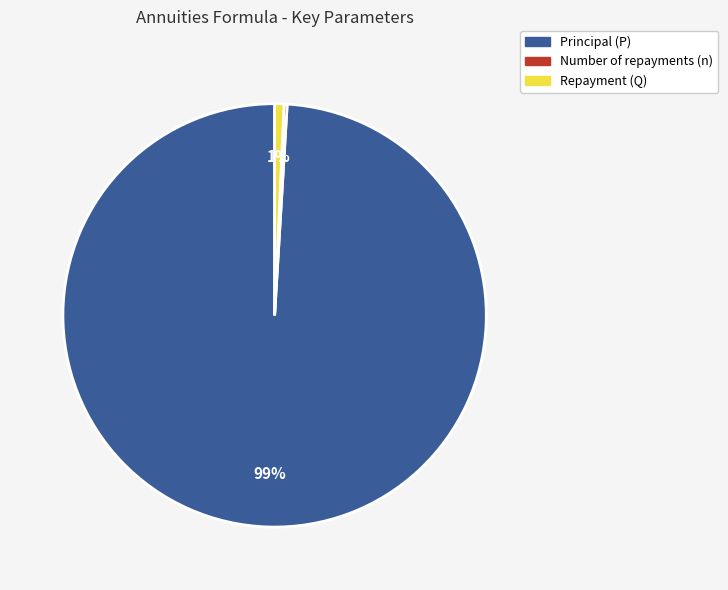

What percentage is the Repayment (Q) slice, to the nearest percent?

1%